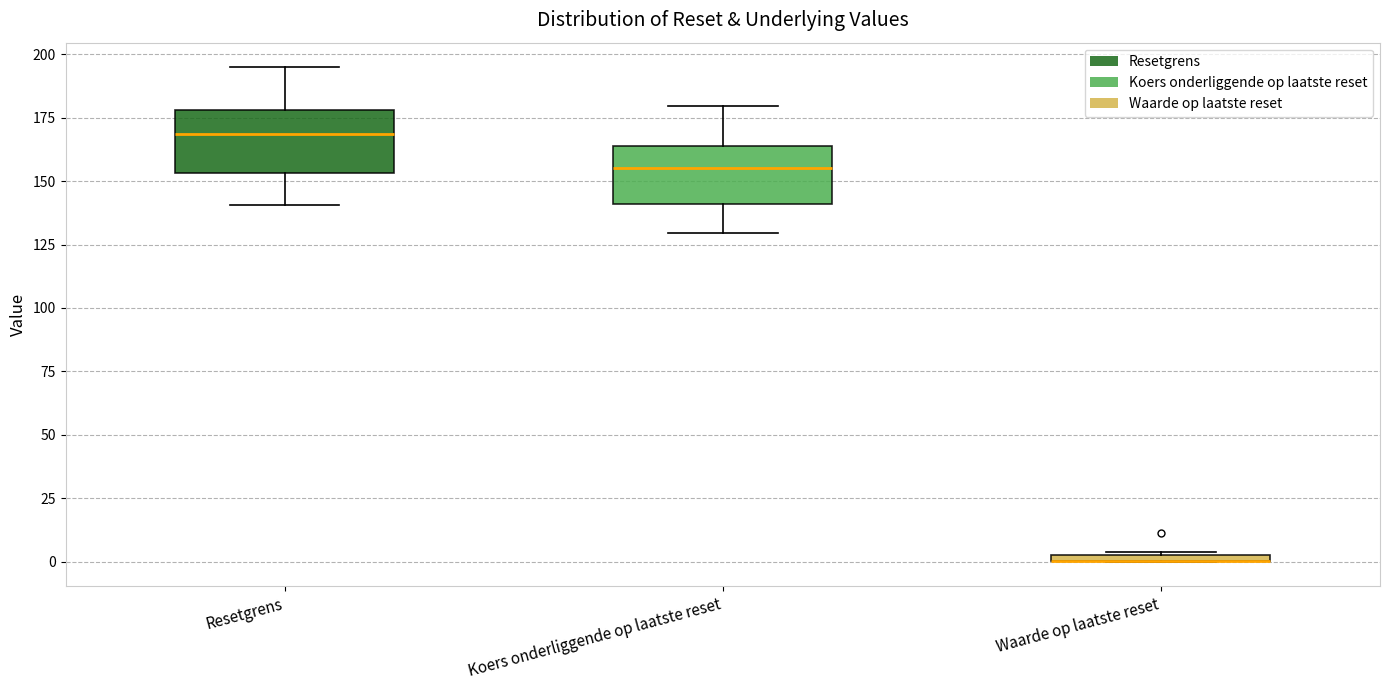

Where does the median line of the box for Resetgrens sit on the y-axis? The values are not printed on the chart, so give them approximately, as read against the axis.

170